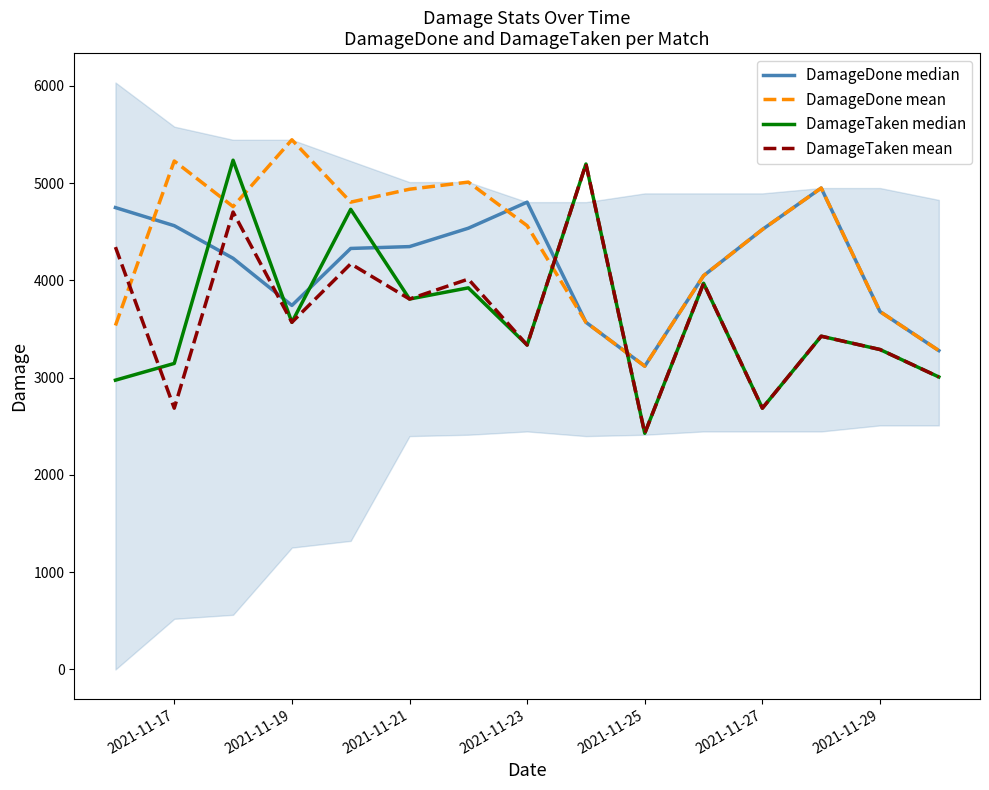

The DamageDone median series shows 2987 at 2021-11-17. True or false?

False